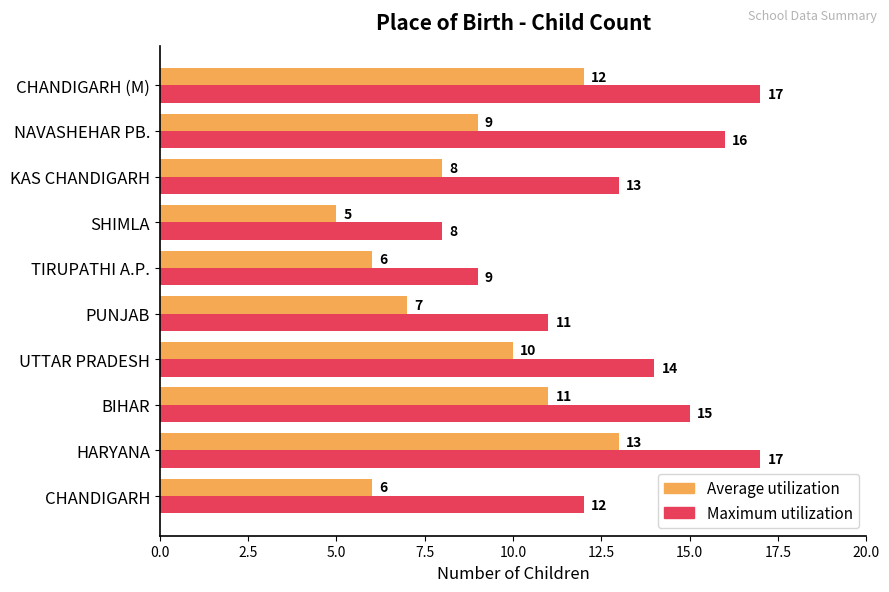

Where is Average utilization nearest to the value 9?

NAVASHEHAR PB.